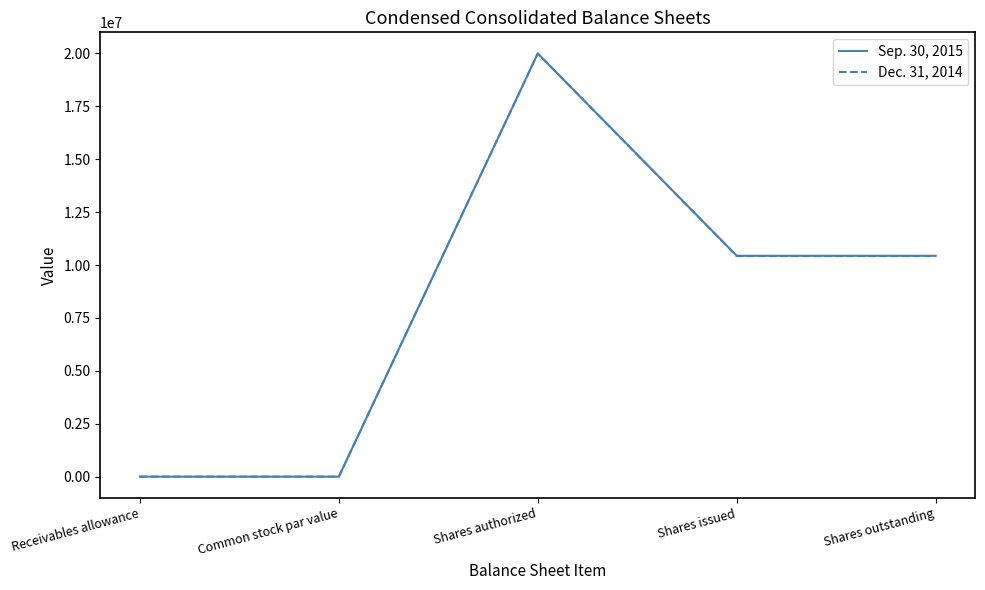

What is the greatest value displayed?

20000000